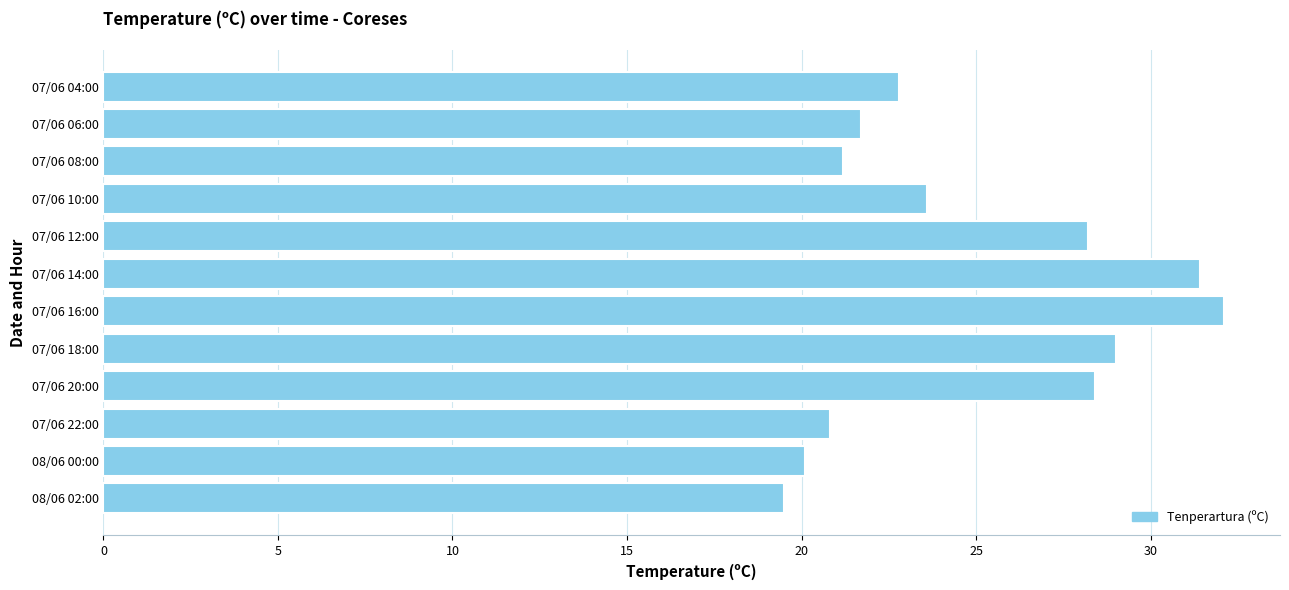

At which label is the value closest to 25?

07/06 10:00